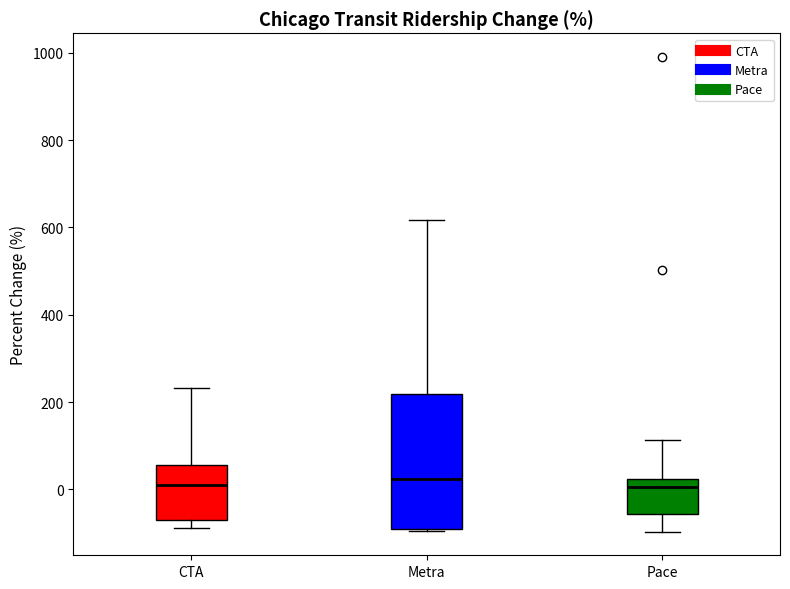

Where is the lower edge of the box for Metra on the y-axis? The values are not printed on the chart, so give them approximately, as read against the axis.

-100